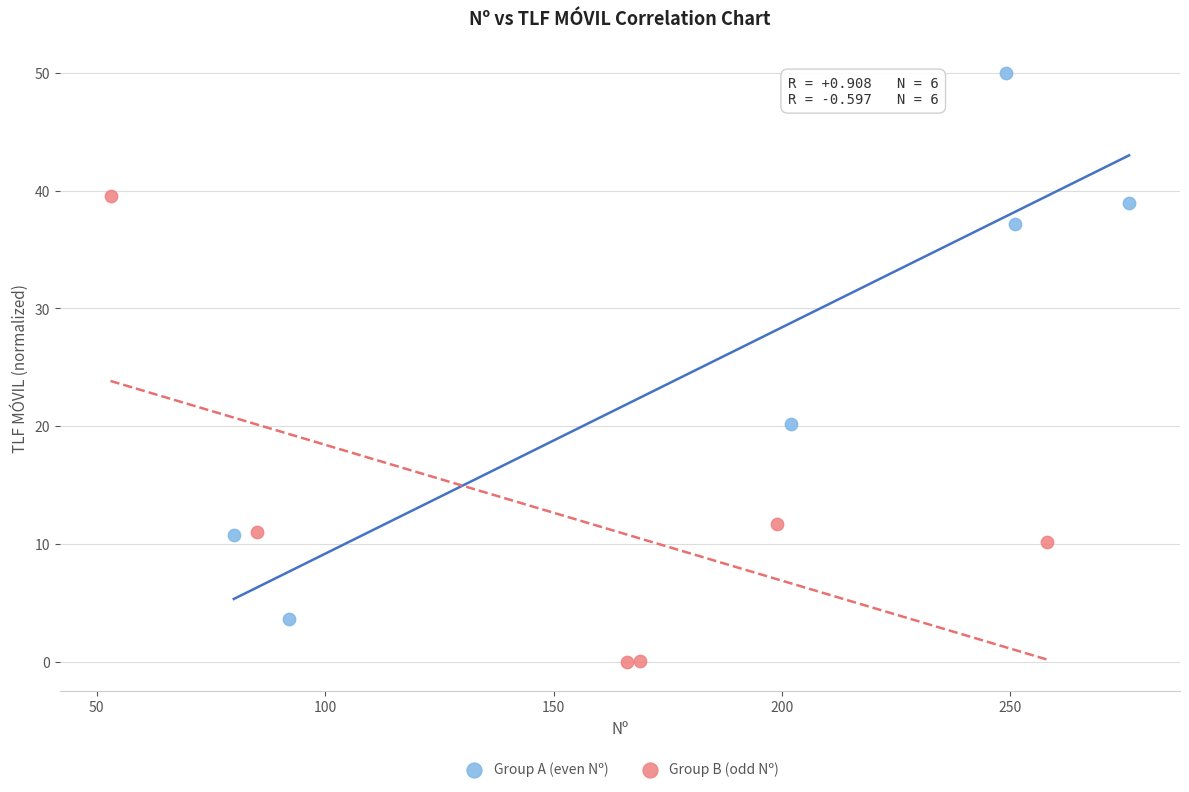

Which series has the widest spread of Y values?

Group A (even Nº)